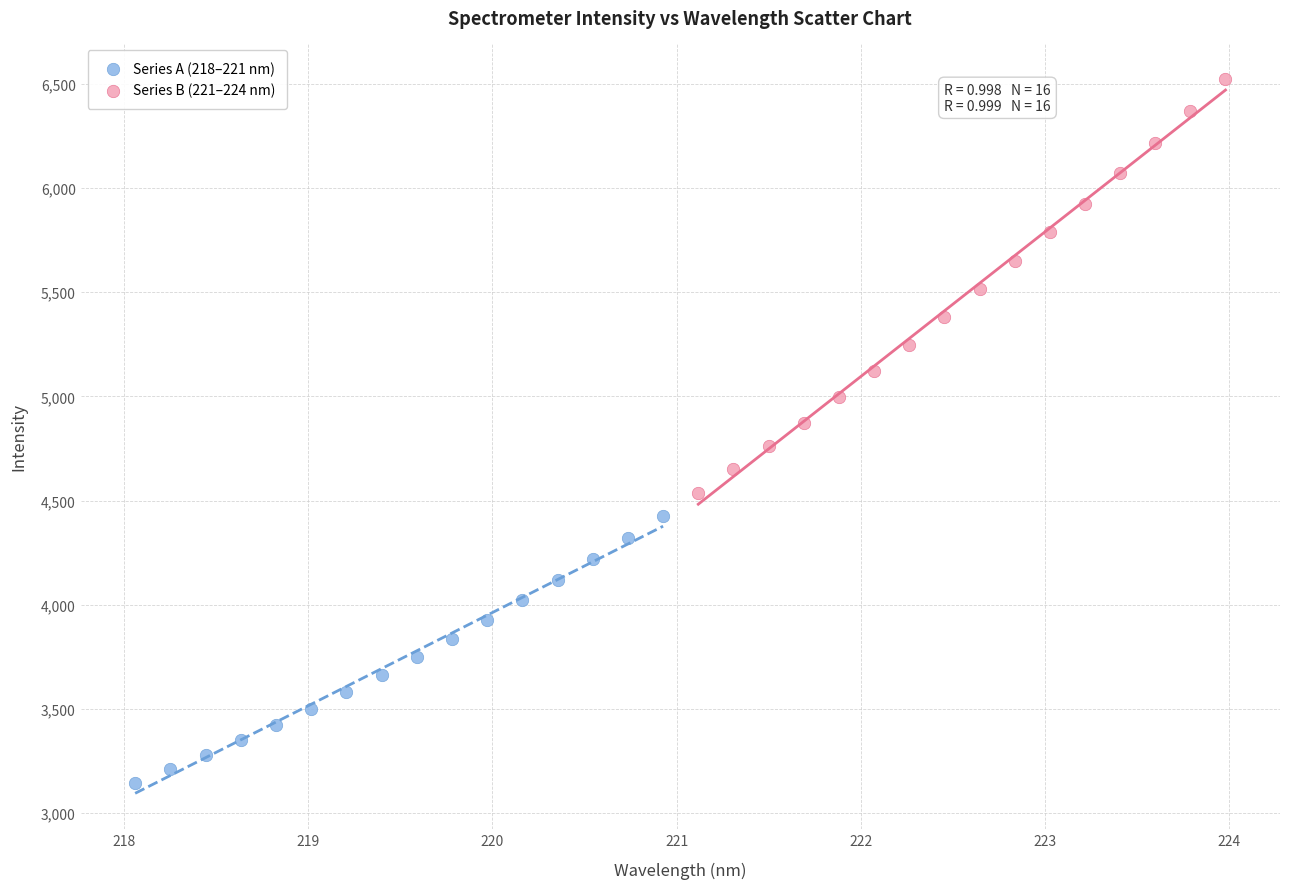

Which series has the widest spread of Y values?

Series B (221–224 nm)